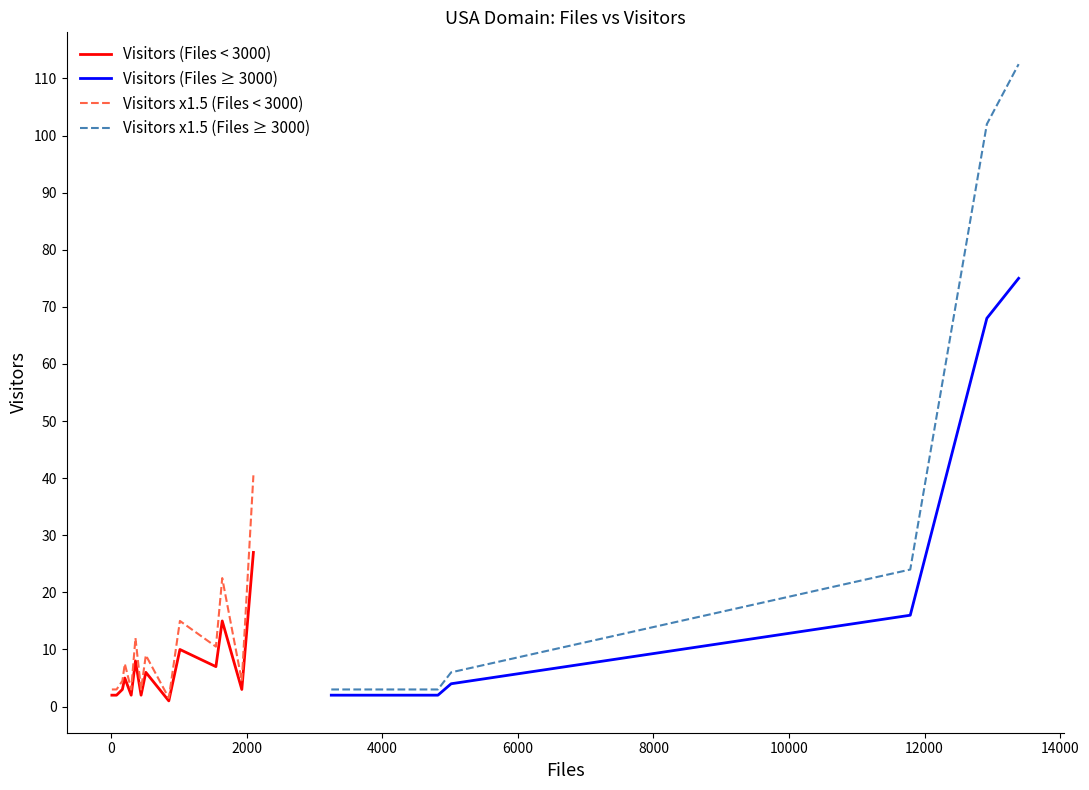

What is the maximum value for Visitors (Files < 3000)?

27.0